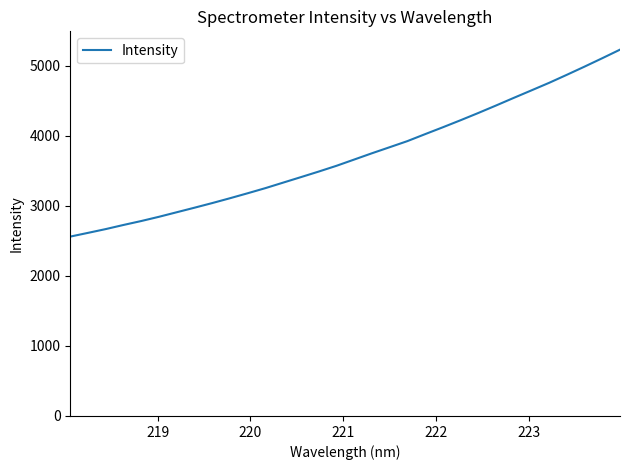

What is the maximum value shown in the chart?

5231.1